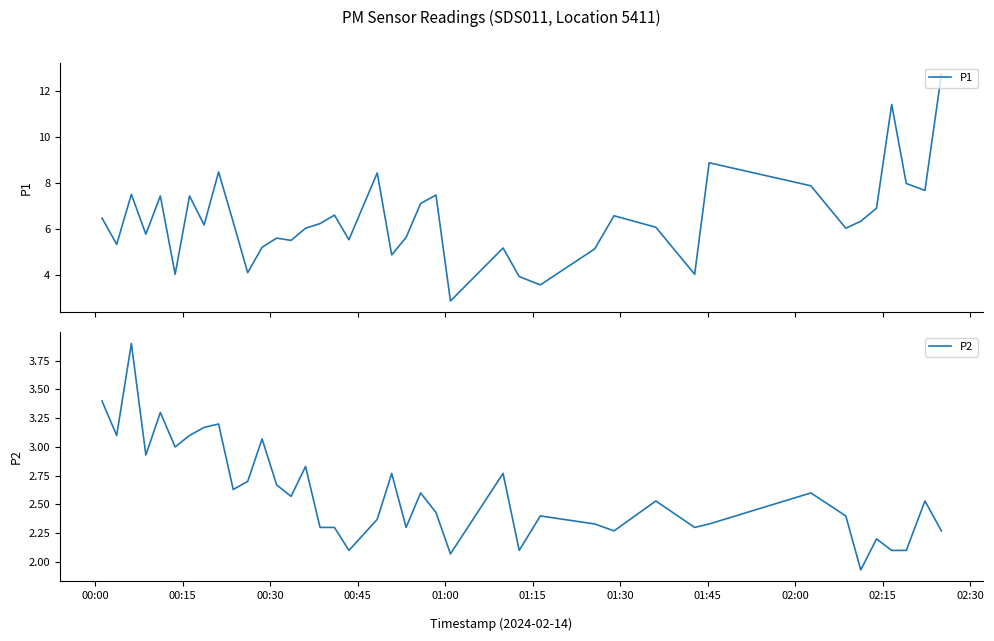

What is the minimum value for P1?

2.9